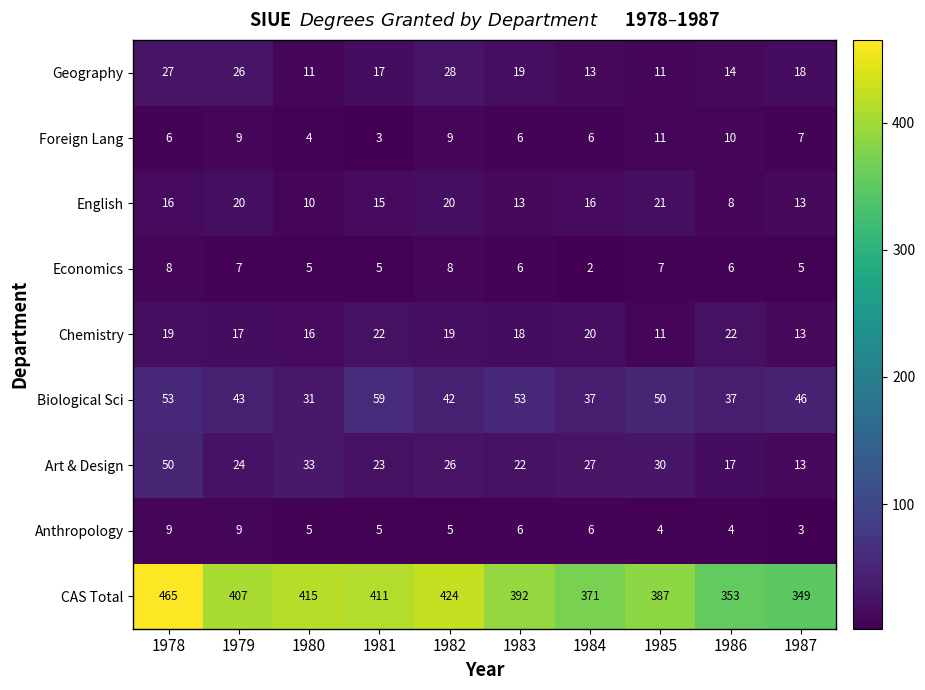

Between 1978 and 1983, which series saw the biggest shift?

CAS Total